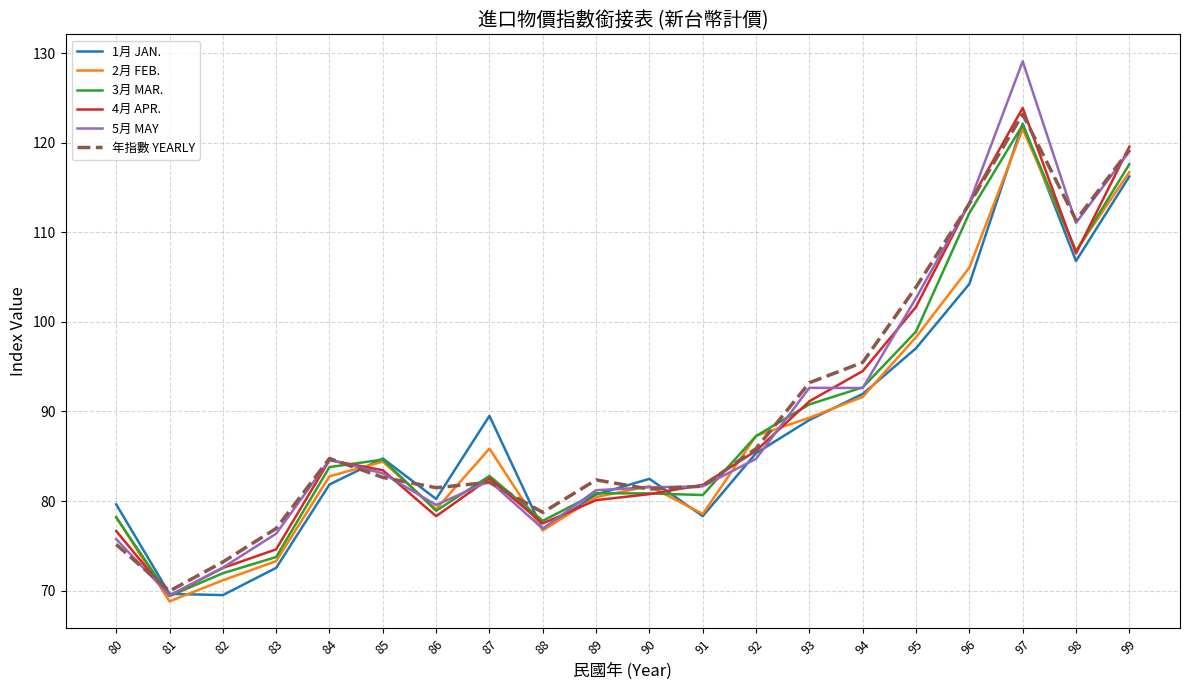

Which series has the widest spread of values?

5月 MAY